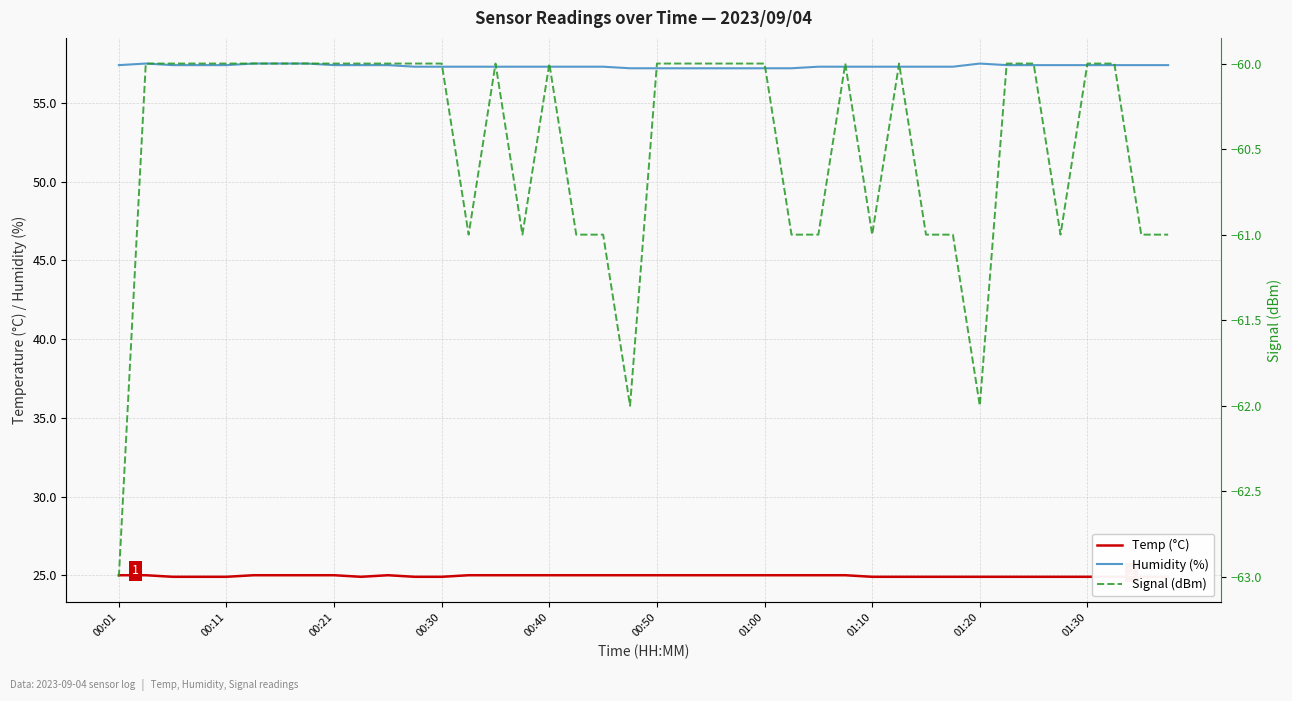

How many Humidity (%) values are between 57 and 58?

40